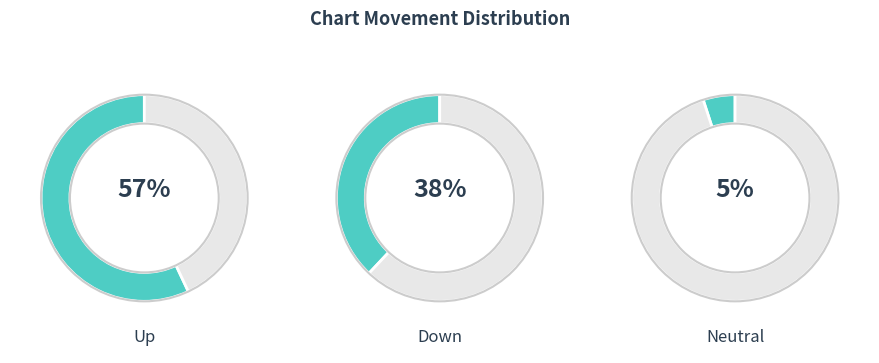

Combined, do - and down account for over 50%?

No